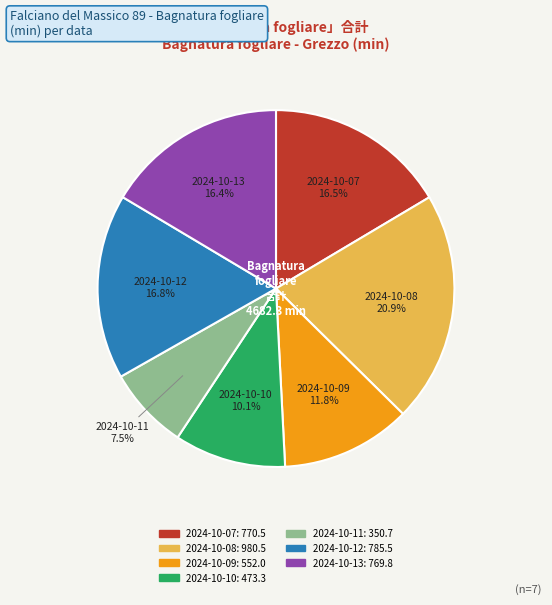

Approximately how many times larger is the value at 2024-10-12 compared to 2024-10-13?

1.0